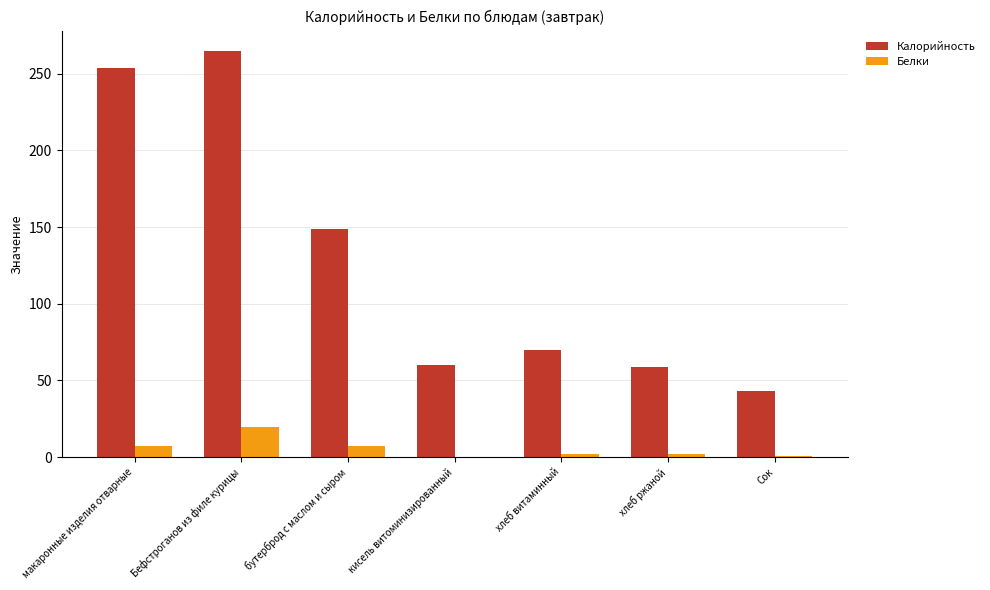

What is the sum of all Белки values?

38.9